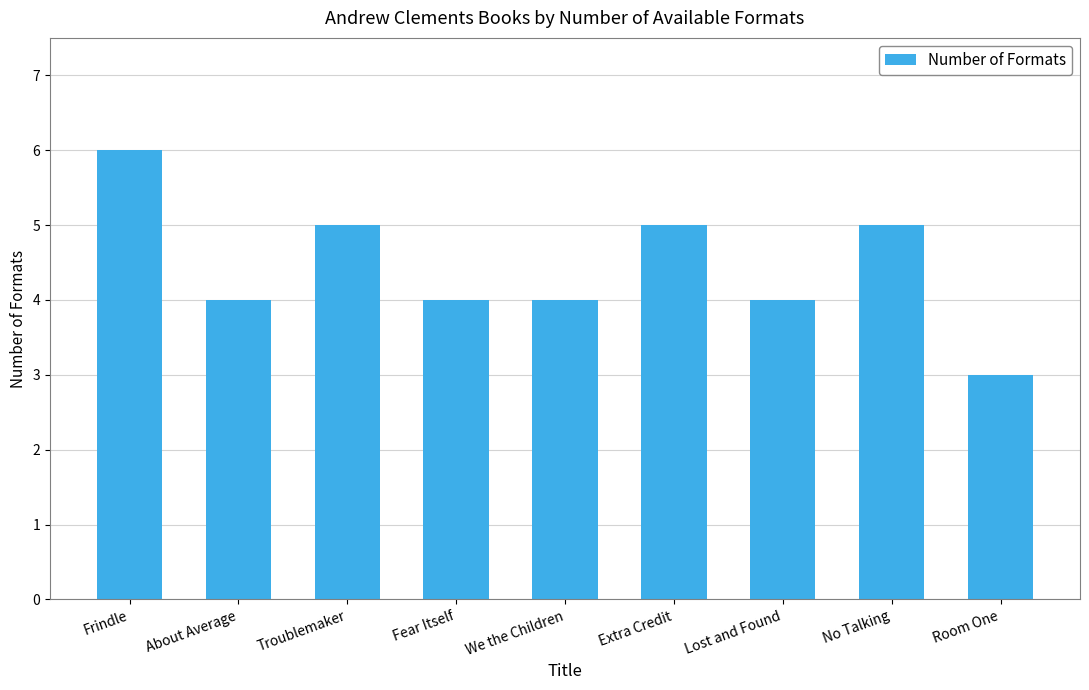

What is the average value?

4